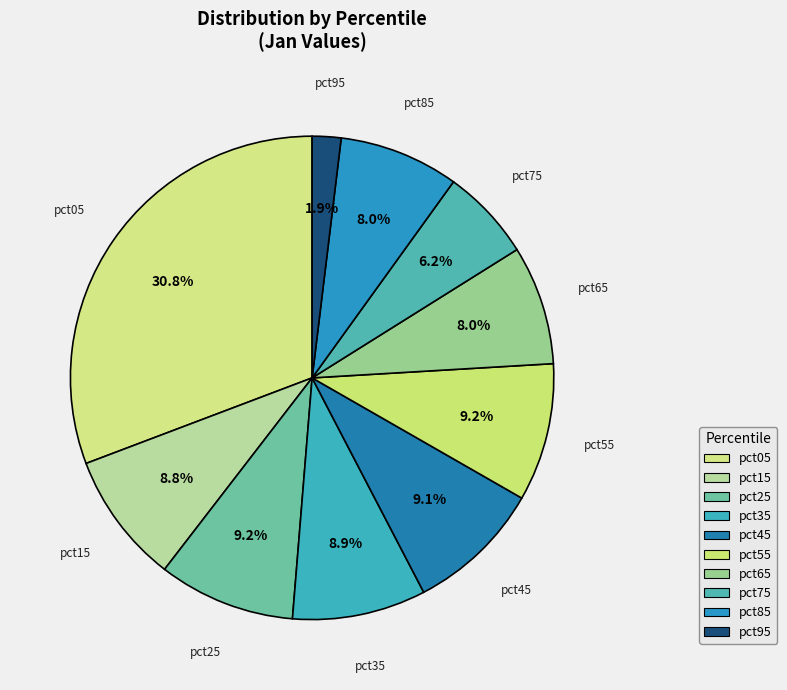

Count the number of slices in the pie.

10